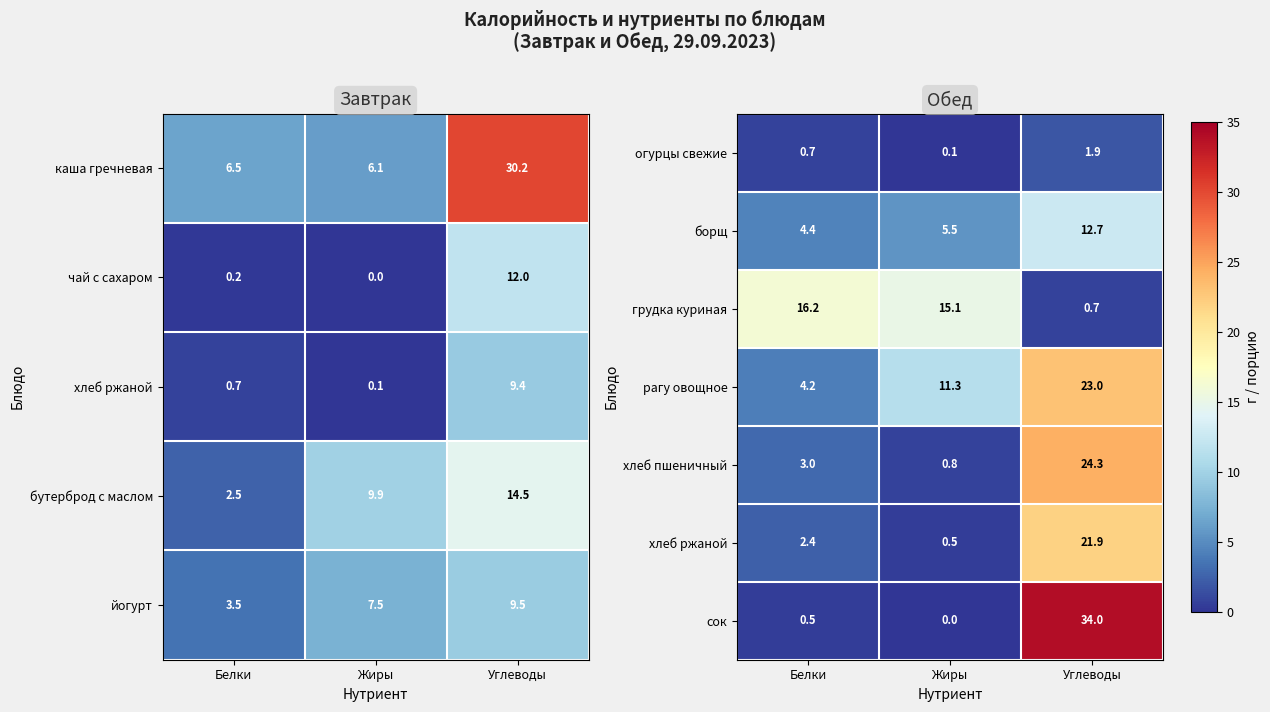

List the labels in order of сок value, smallest first.

Жиры, Белки, Углеводы